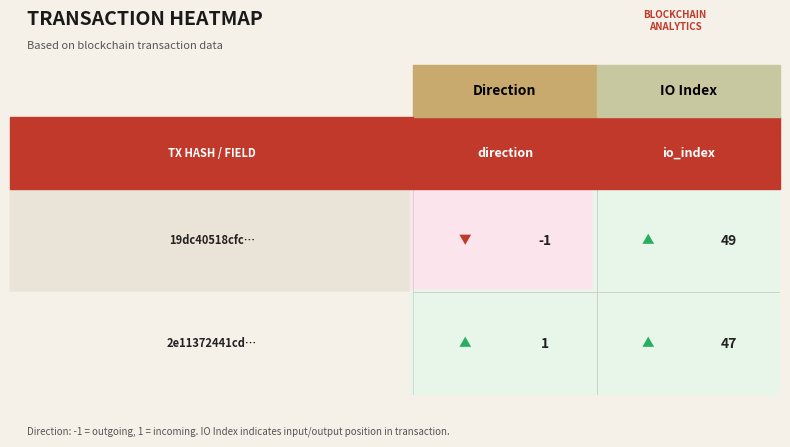

What is the maximum value for 2e11372441cdaa8ed5f3f03d4dbc463d48911bb?

47